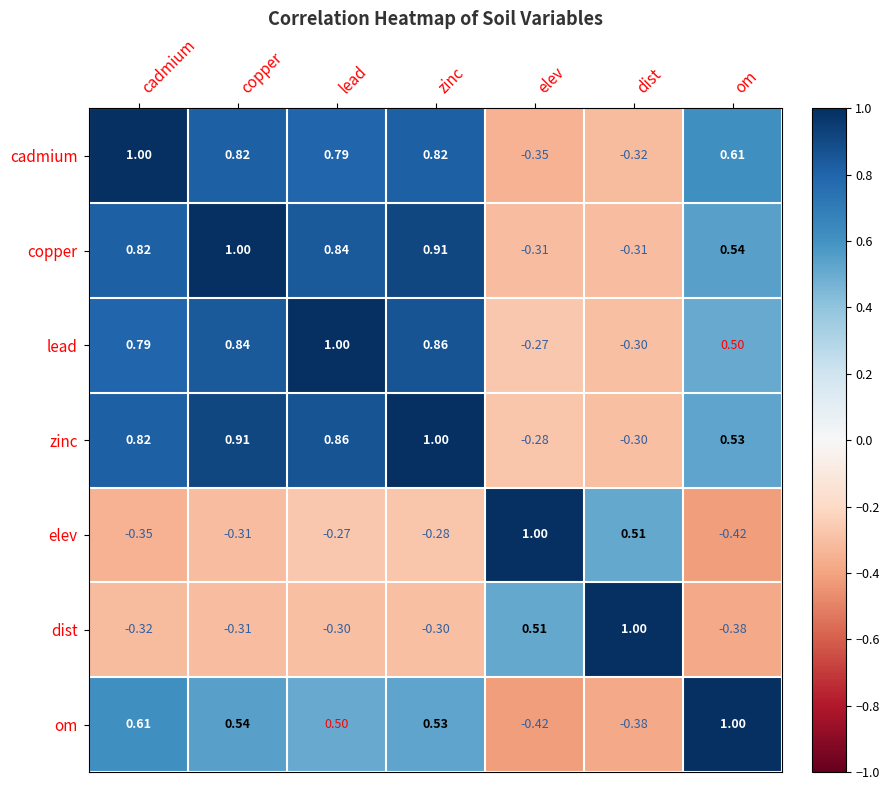

At which label does dist reach its minimum?

om